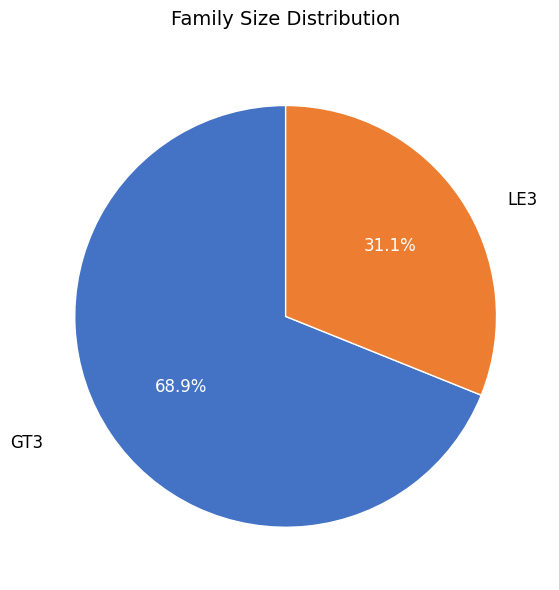

What portion of the pie excludes GT3?

31.1%